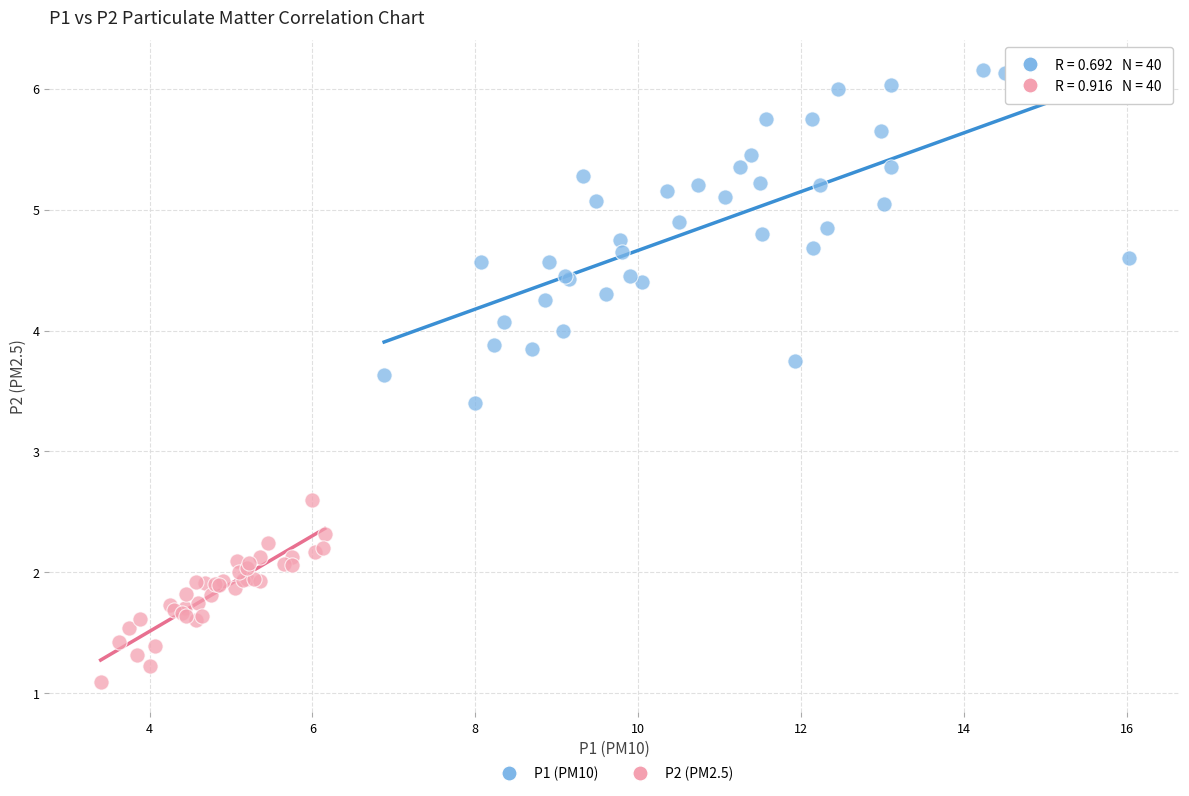

Which series has the widest spread of Y values?

P1 (PM10)